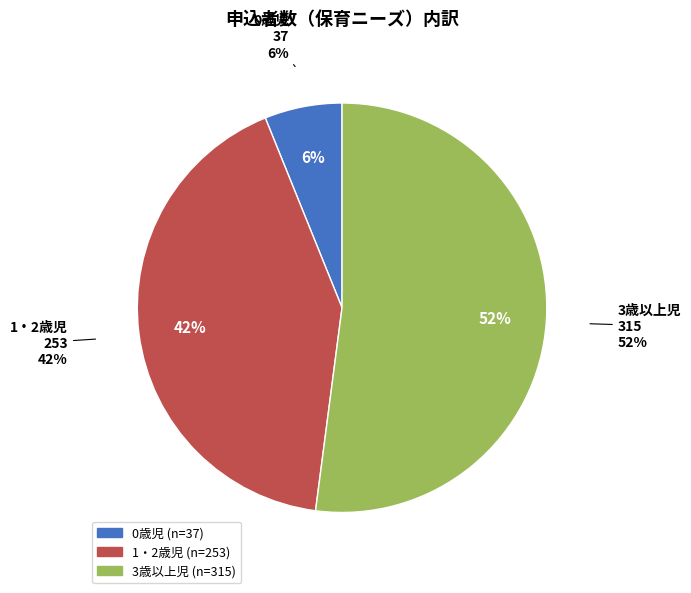

Which category accounts for the majority?

3歳以上児